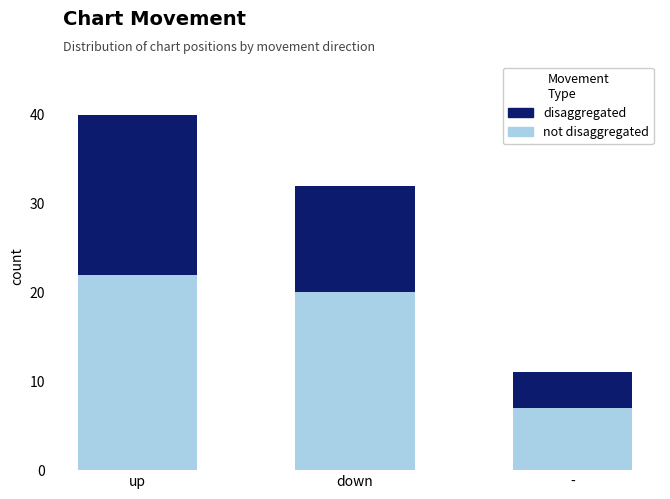

At which category is the sum across all series the highest?

up